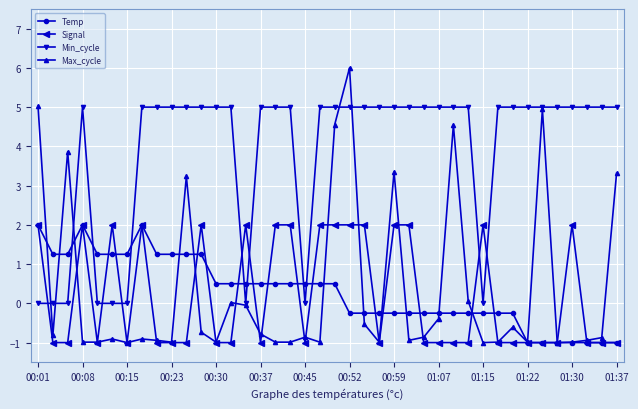

True or false: Max_cycle and Min_cycle intersect in this chart.

True